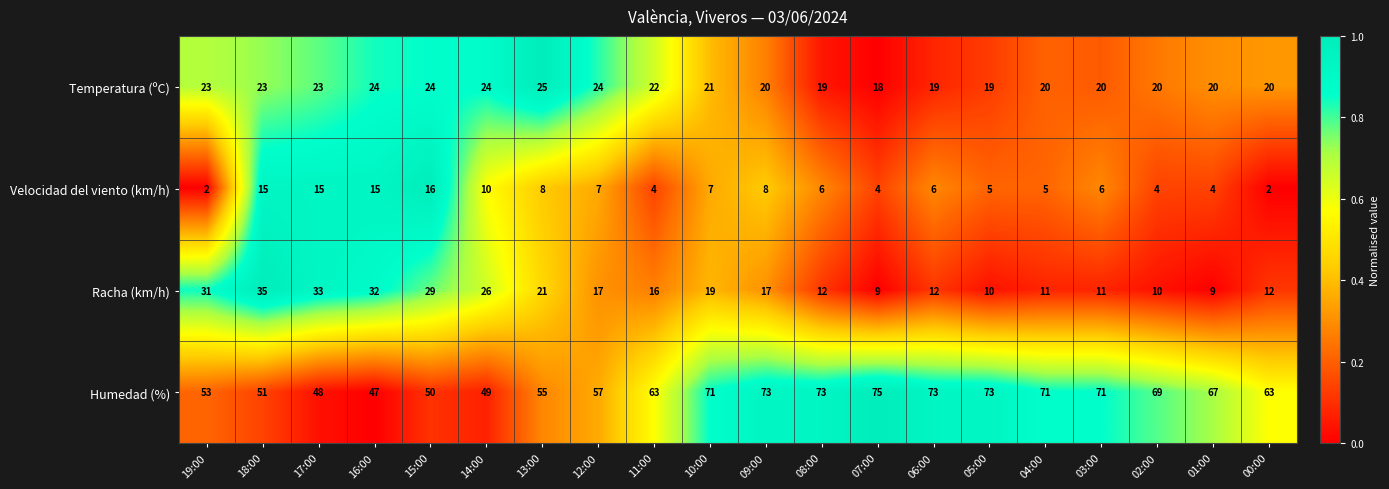

Which series has the widest spread of values?

Humedad (%)